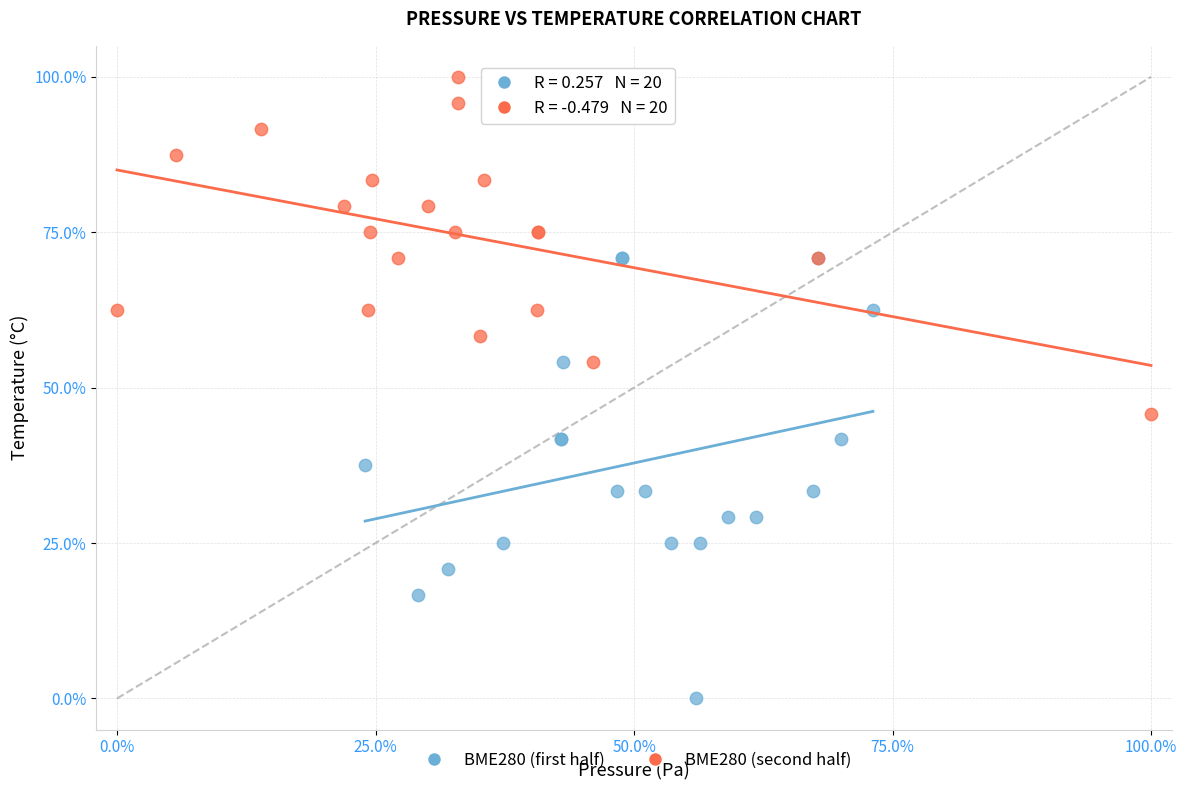

Which series reaches the maximum Y coordinate?

BME280 (second half)